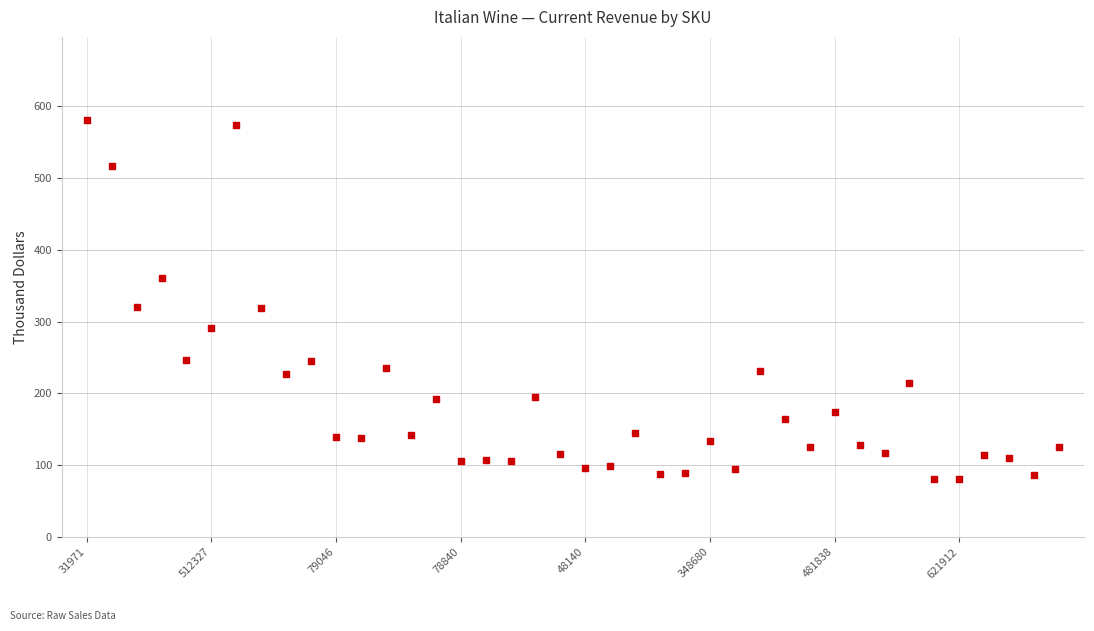

What is the range of Y values (max minus min)?

500.4